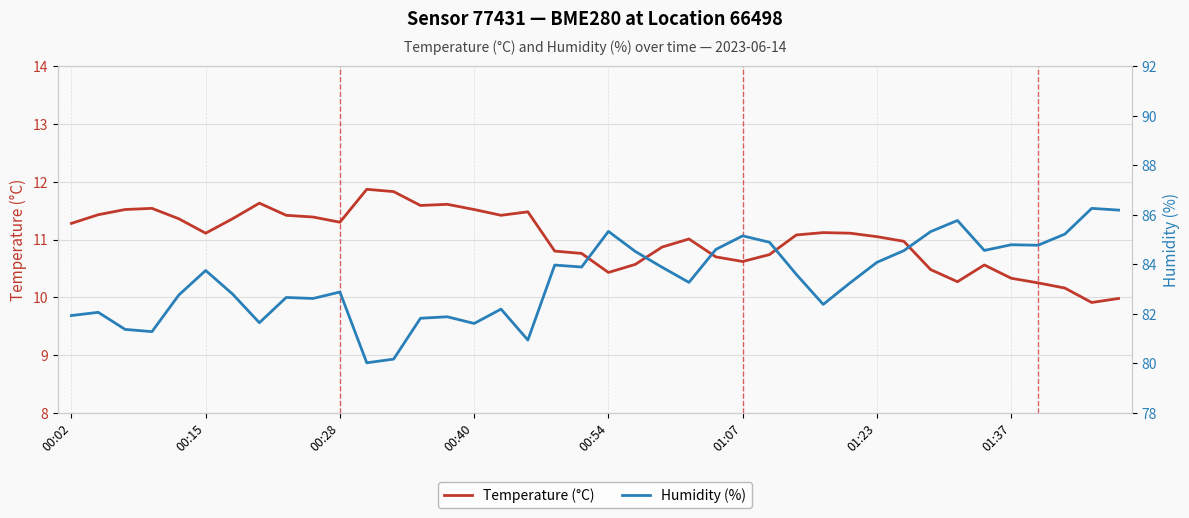

What is the value of the Humidity (%) point at the 19th from the left?

84.0